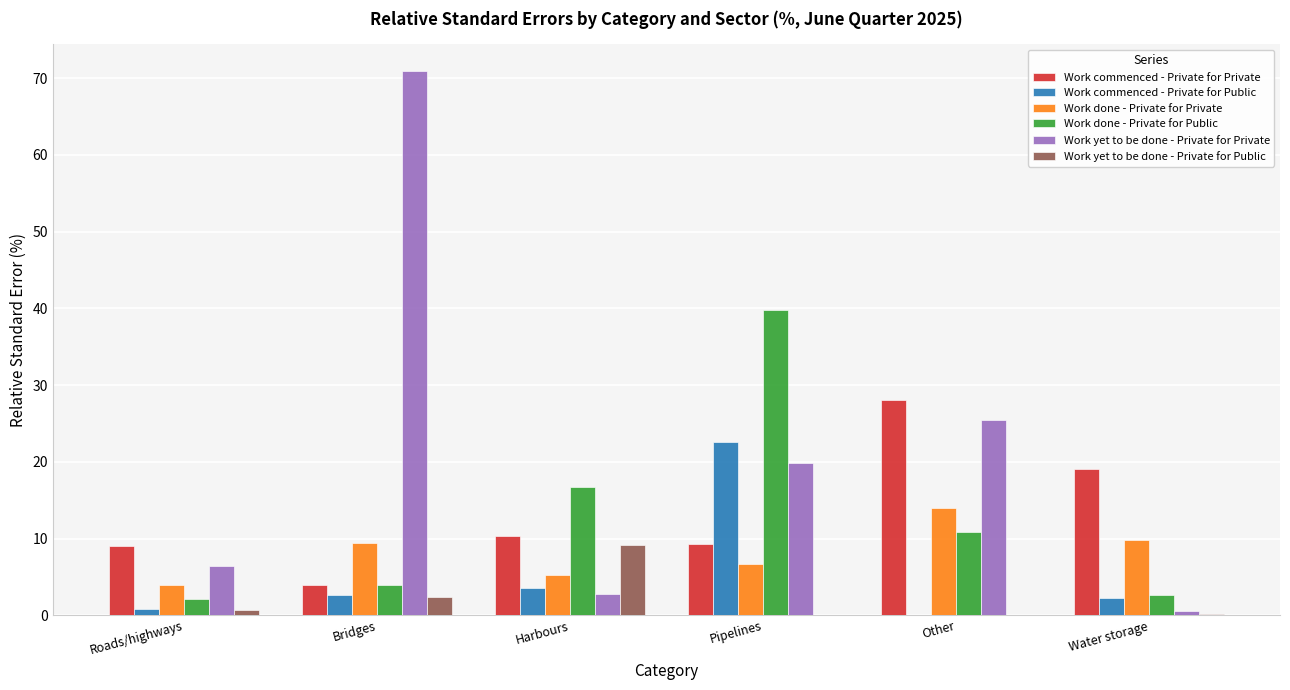

Does the chart contain stacked bars?

No